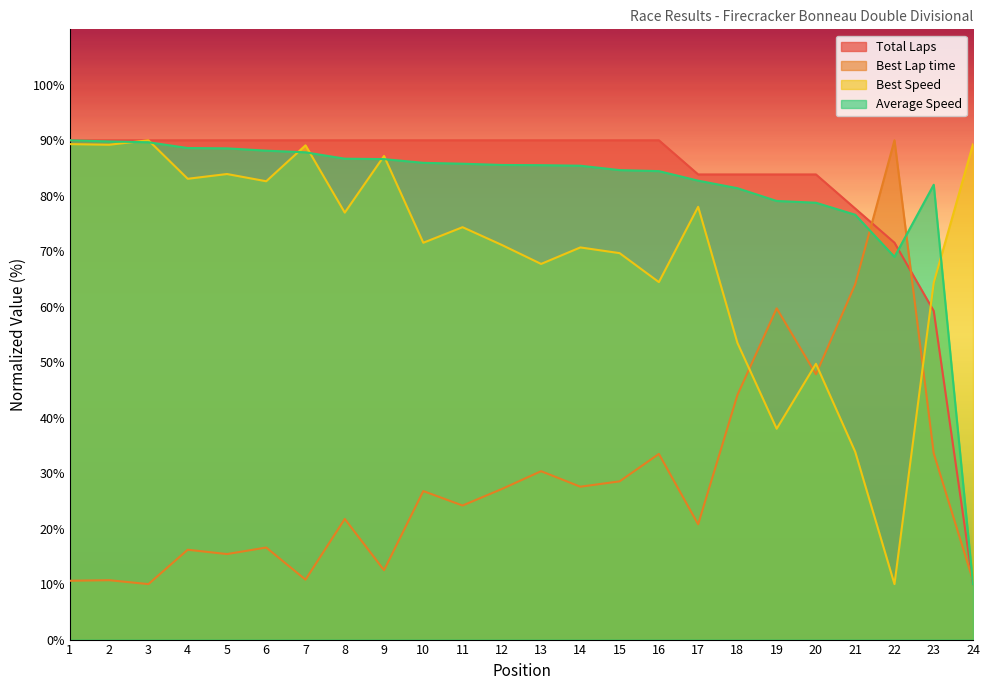

What value does the Total Laps series have at 7?

90.0